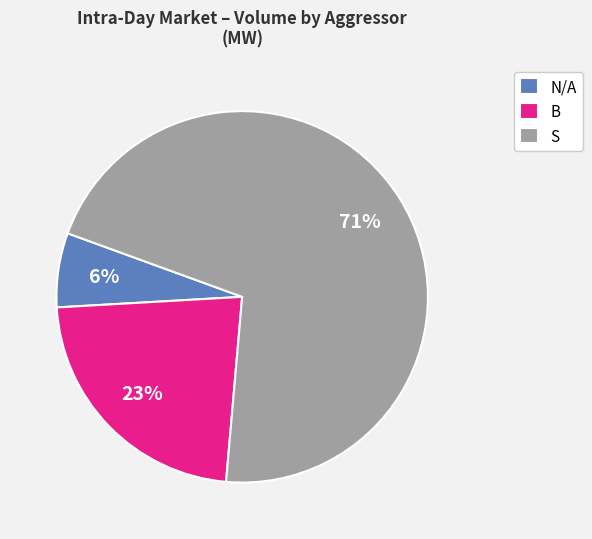

To the nearest percent, what percentage of the pie is B?

23%